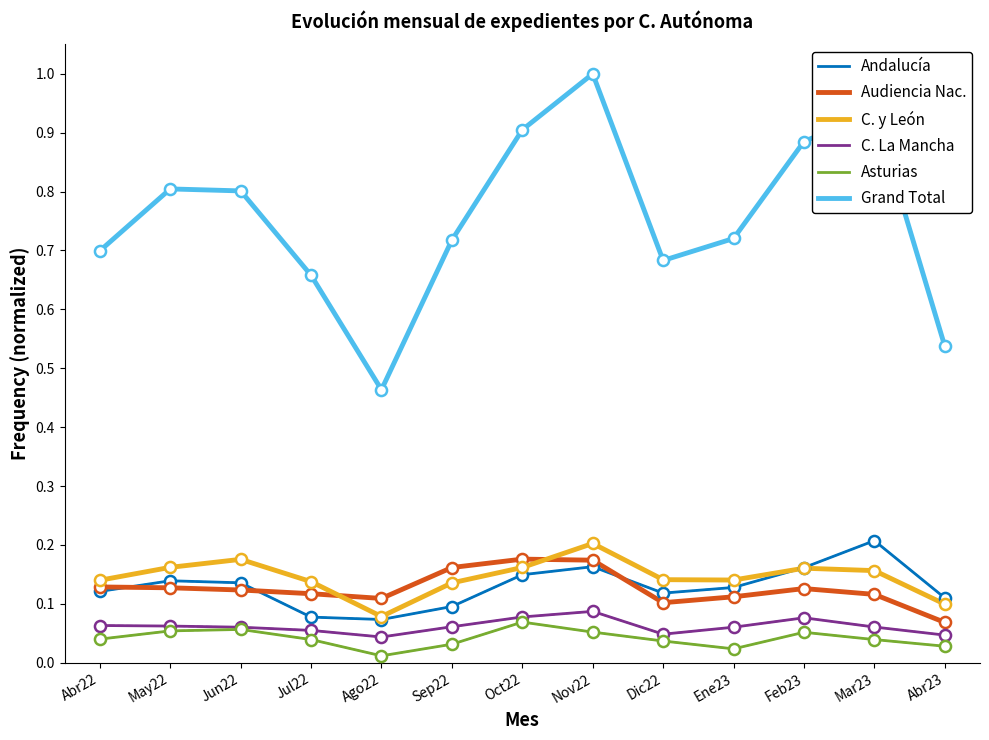

True or false: C. y León has more than 0 points higher than both neighbors.

True